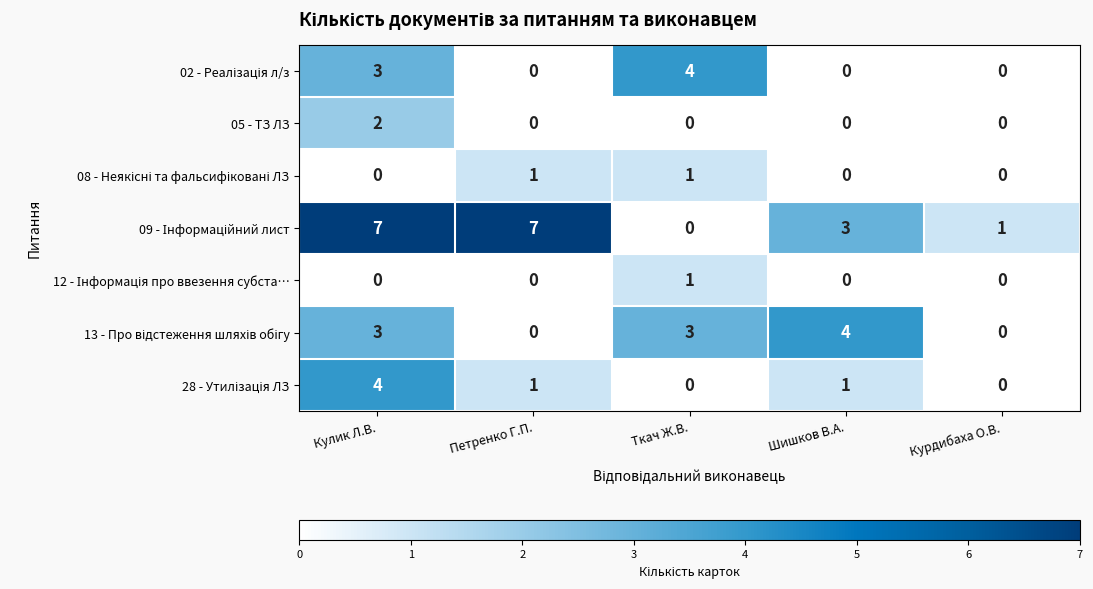

What is the spread (max minus min) of values at Ткач Ж.В.?

4